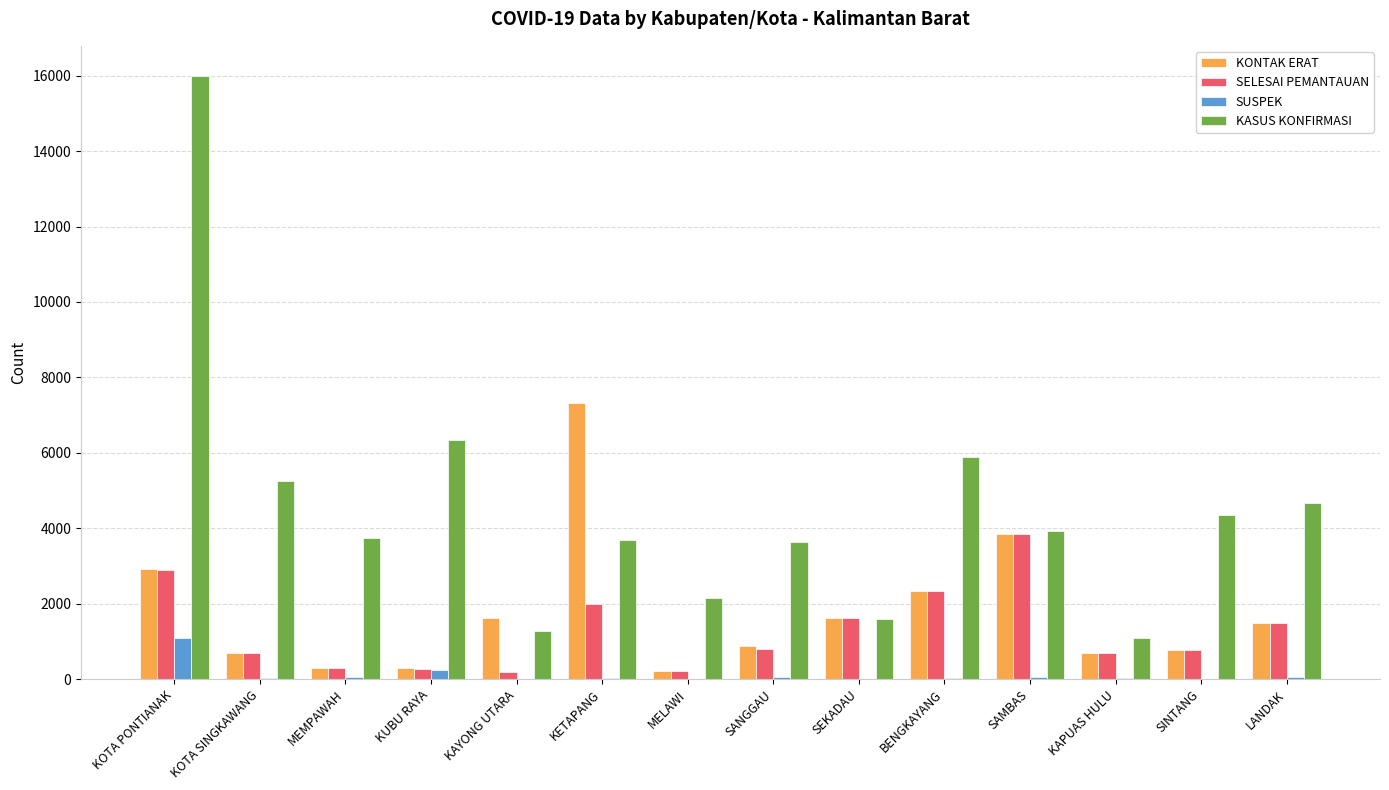

Are the bars grouped side by side (vs. stacked)?

Yes